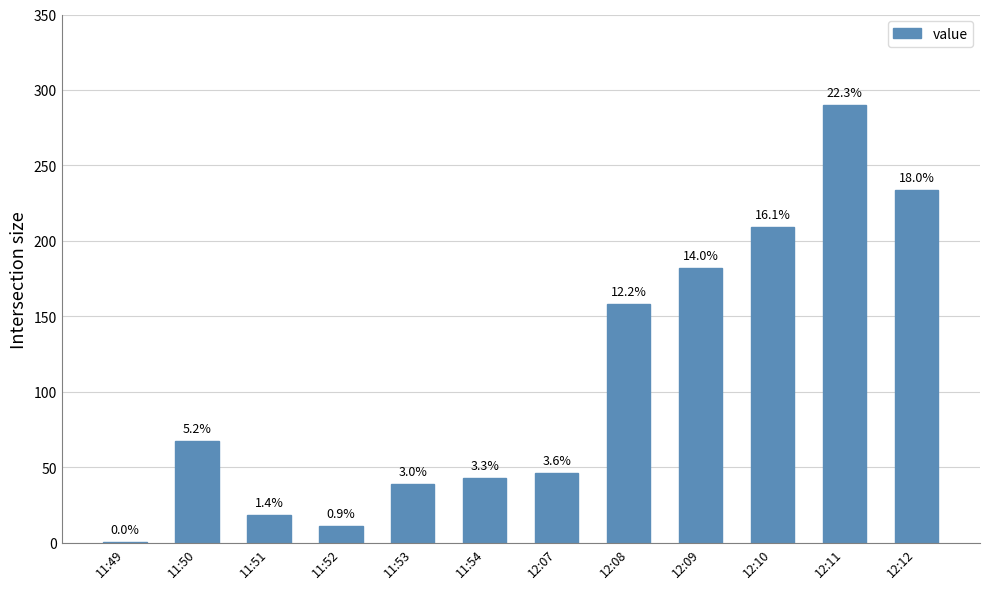

At which category does the chart reach its minimum across all series?

11:49